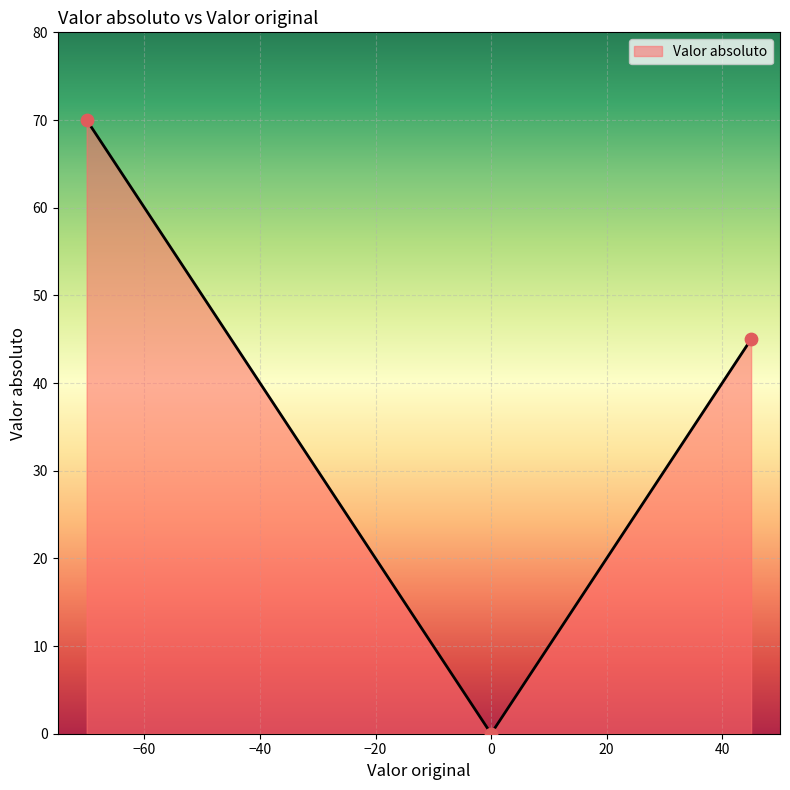

What is the difference between the second highest and minimum values?

45